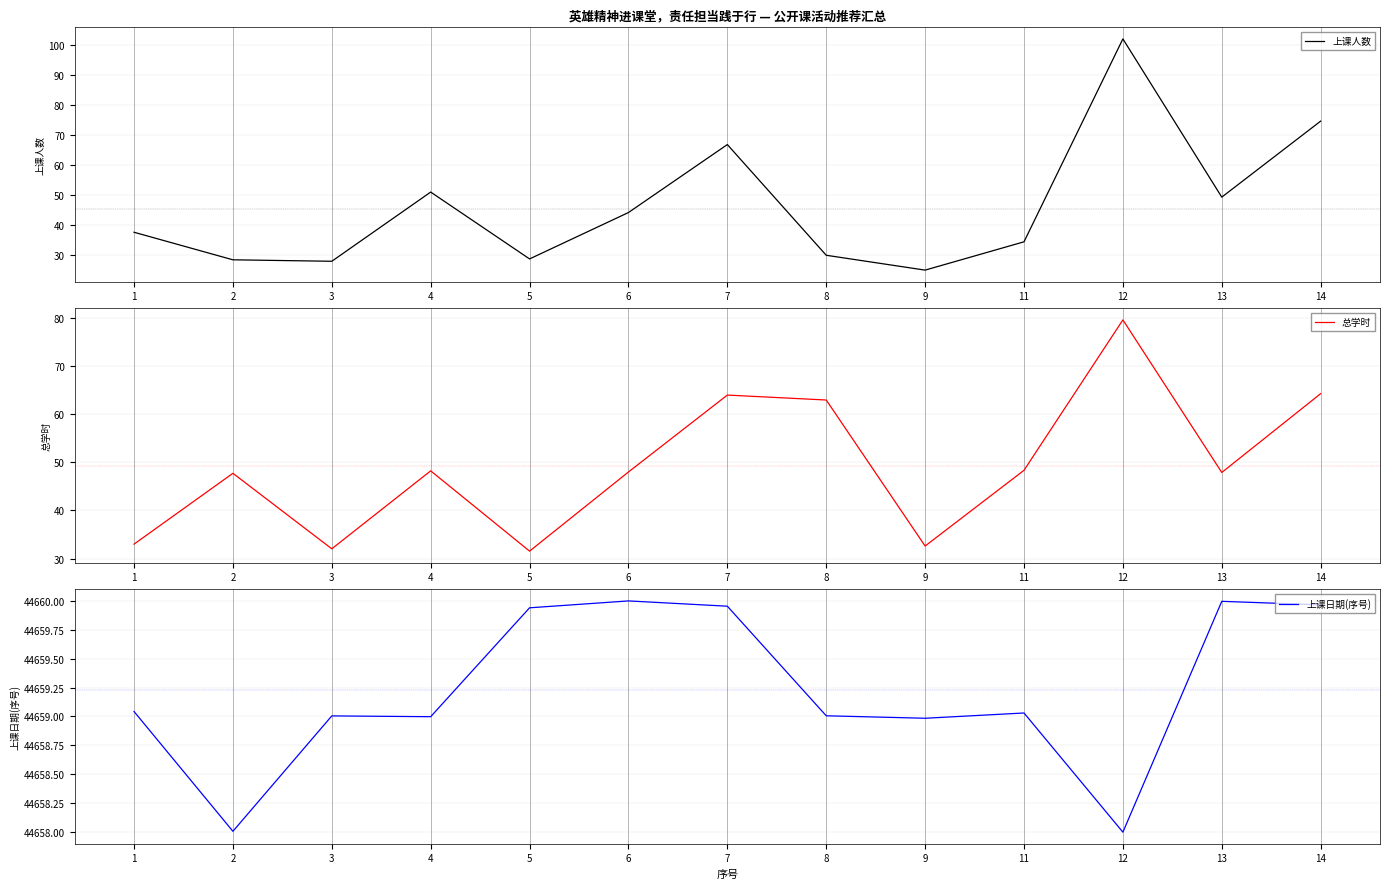

Reading left to right, transcribe all the data shown in this chart.

上课人数: 37.6	28.4	27.9	51.0	28.6	44.1	66.8	29.9	24.9	34.4	102.1	49.3	74.7
总学时: 33.0	47.7	32.0	48.2	31.5	48.0	64.0	63.0	32.6	48.4	79.6	47.9	64.3
上课日期(序号): 44659.0	44658.0	44659.0	44659.0	44659.9	44660.0	44660.0	44659.0	44659.0	44659.0	44658.0	44660.0	44660.0